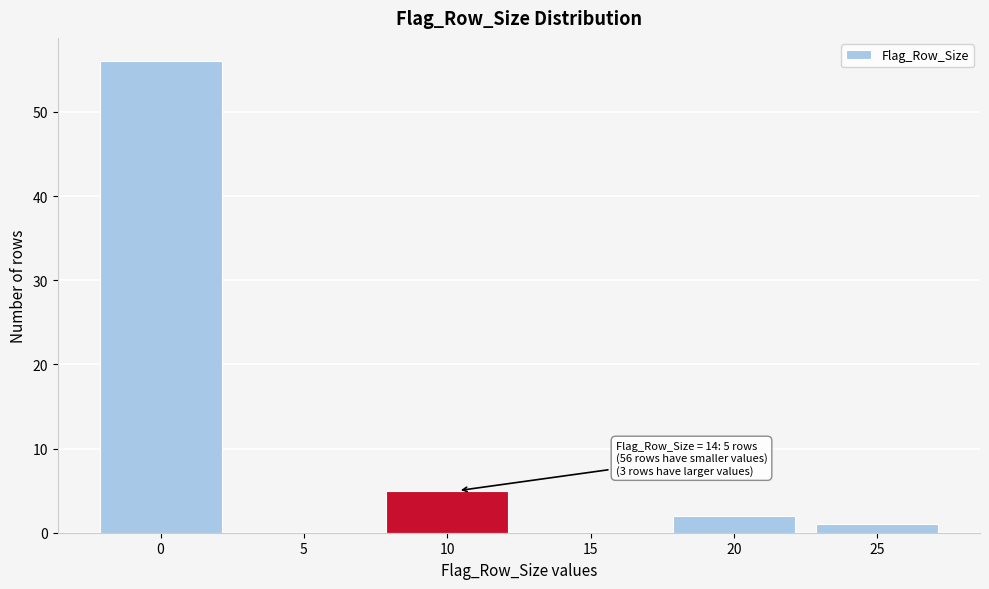

Reading right to left, what are all the values shown in this chart?

25=1	20=2	15=0	10=5	5=0	0=56